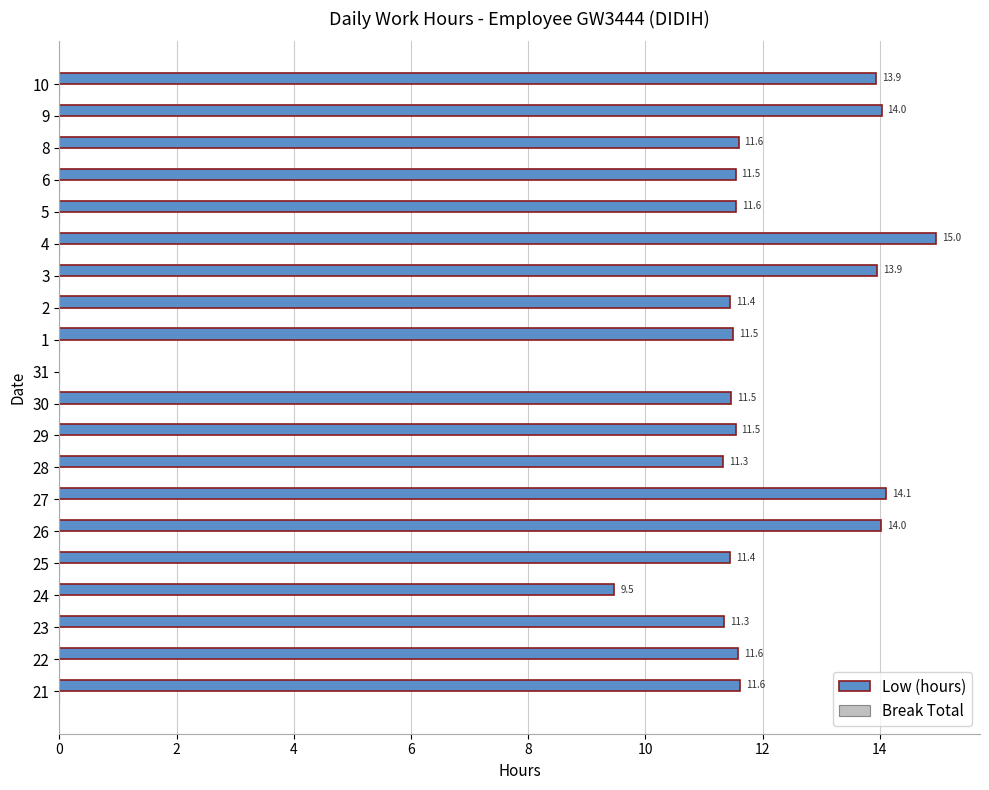

What is the greatest value displayed?

15.0